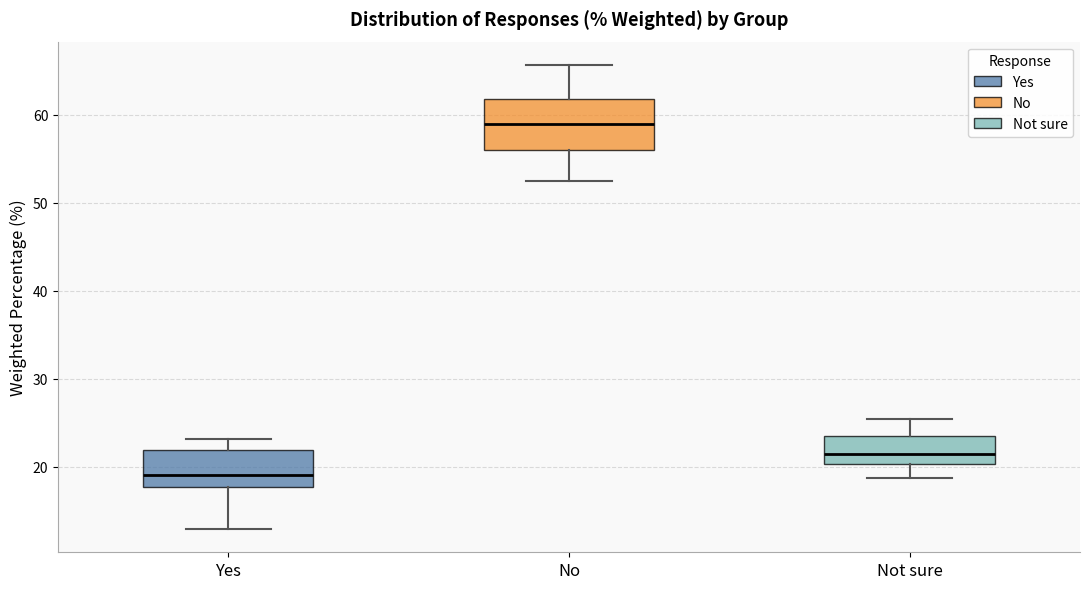

Reading left to right, read every box against the y-axis: the position of its median line, the range the box covers, and the ends of its whiskers. The values are not printed on the chart, so give them approximately, as read against the axis.

Yes: median 19, box 18 to 22, whiskers 13 to 23
No: median 59, box 56 to 62, whiskers 53 to 66
Not sure: median 21, box 20 to 24, whiskers 19 to 25